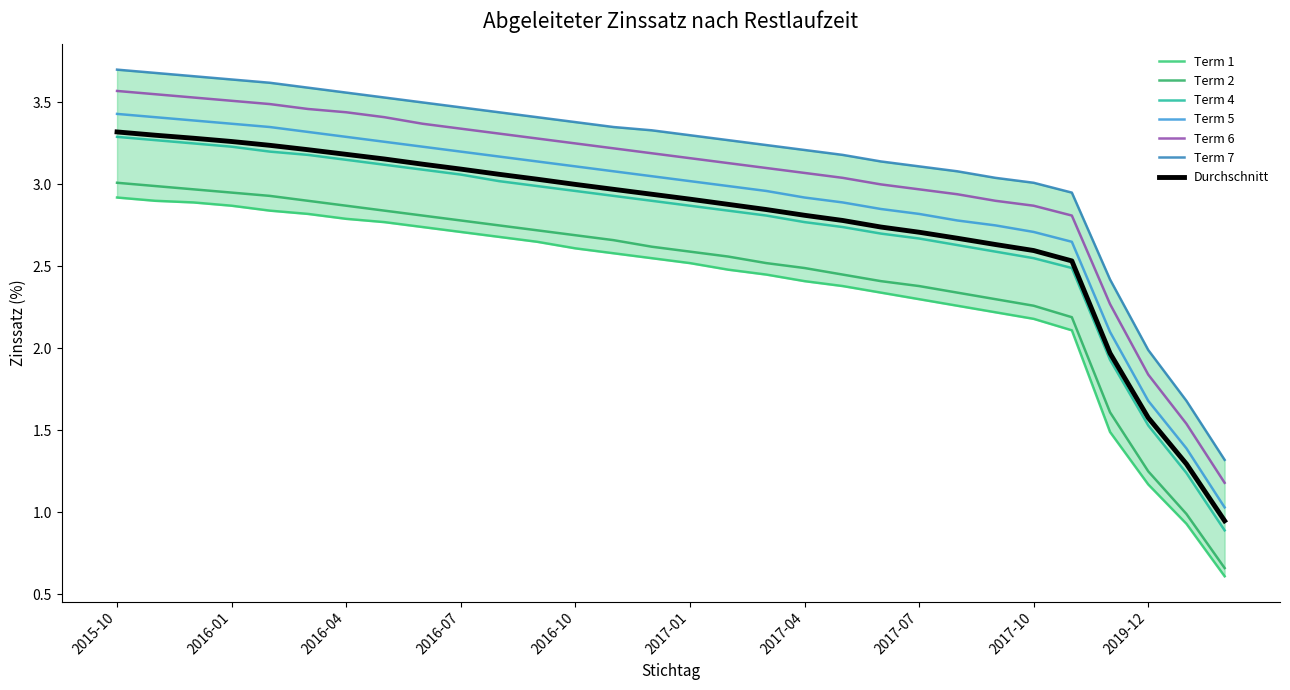

At which label is Term 6 closest to 2?

2019-12